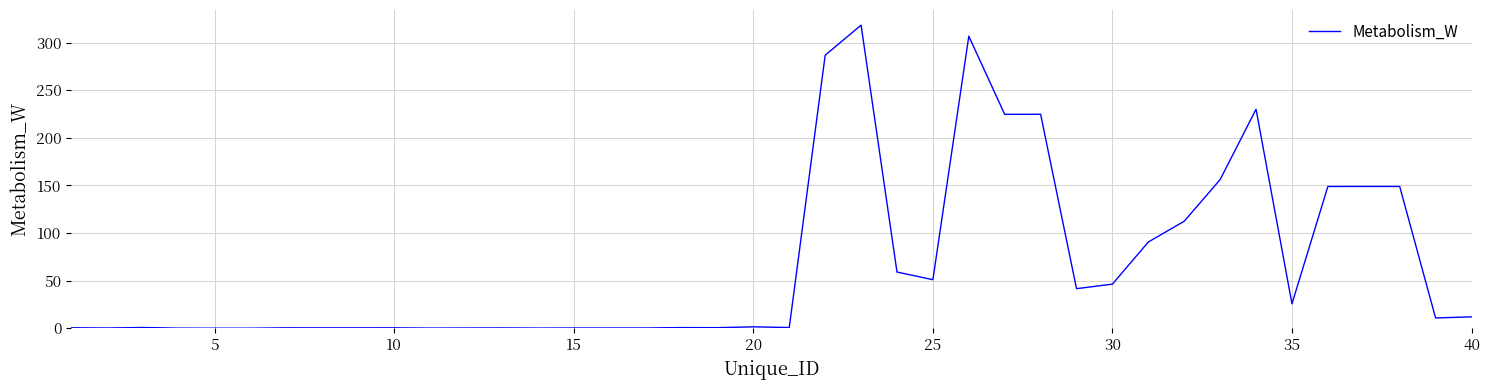

Is this an area chart (filled region under the line)?

No